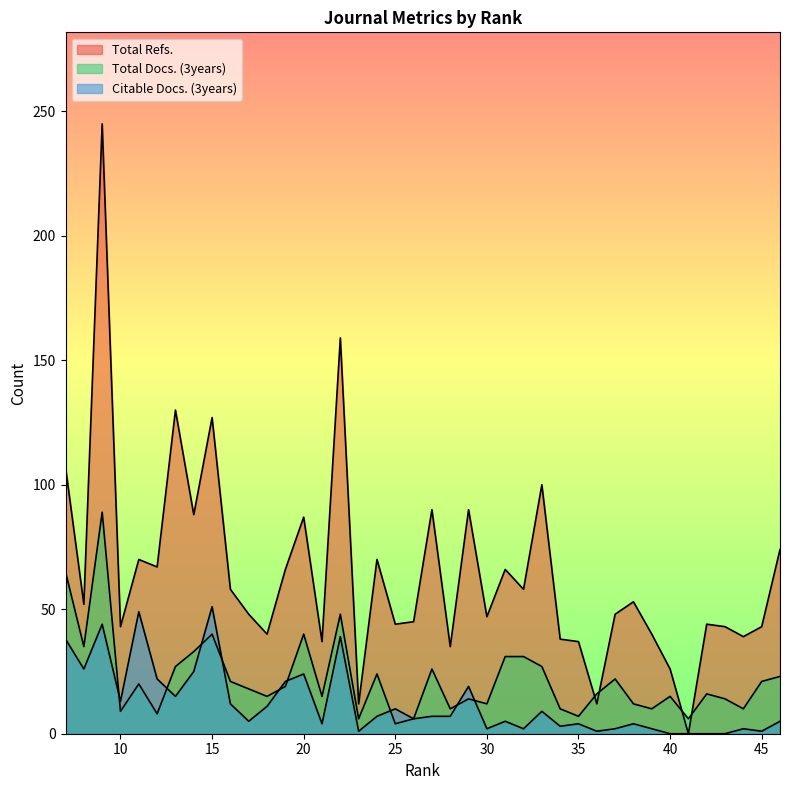

What is the sum of all Citable Docs. (3years) values?

498